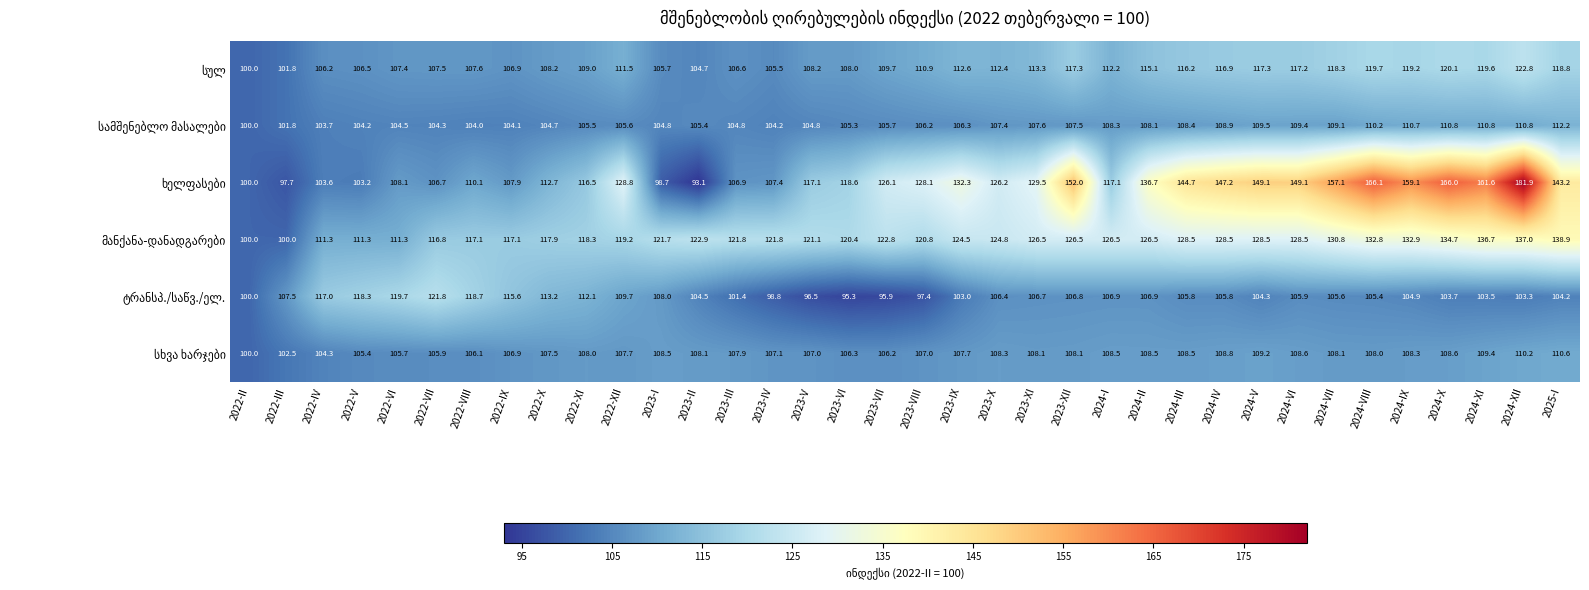

What is the spread (max minus min) of values at 2023-III?

20.4